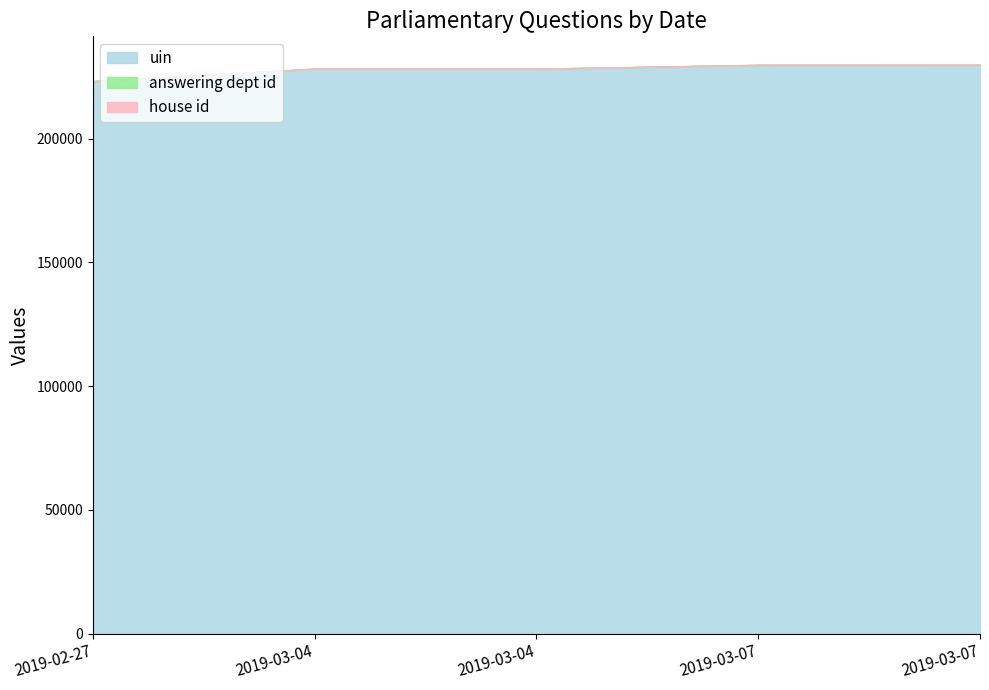

Does the chart have visible grid lines?

No